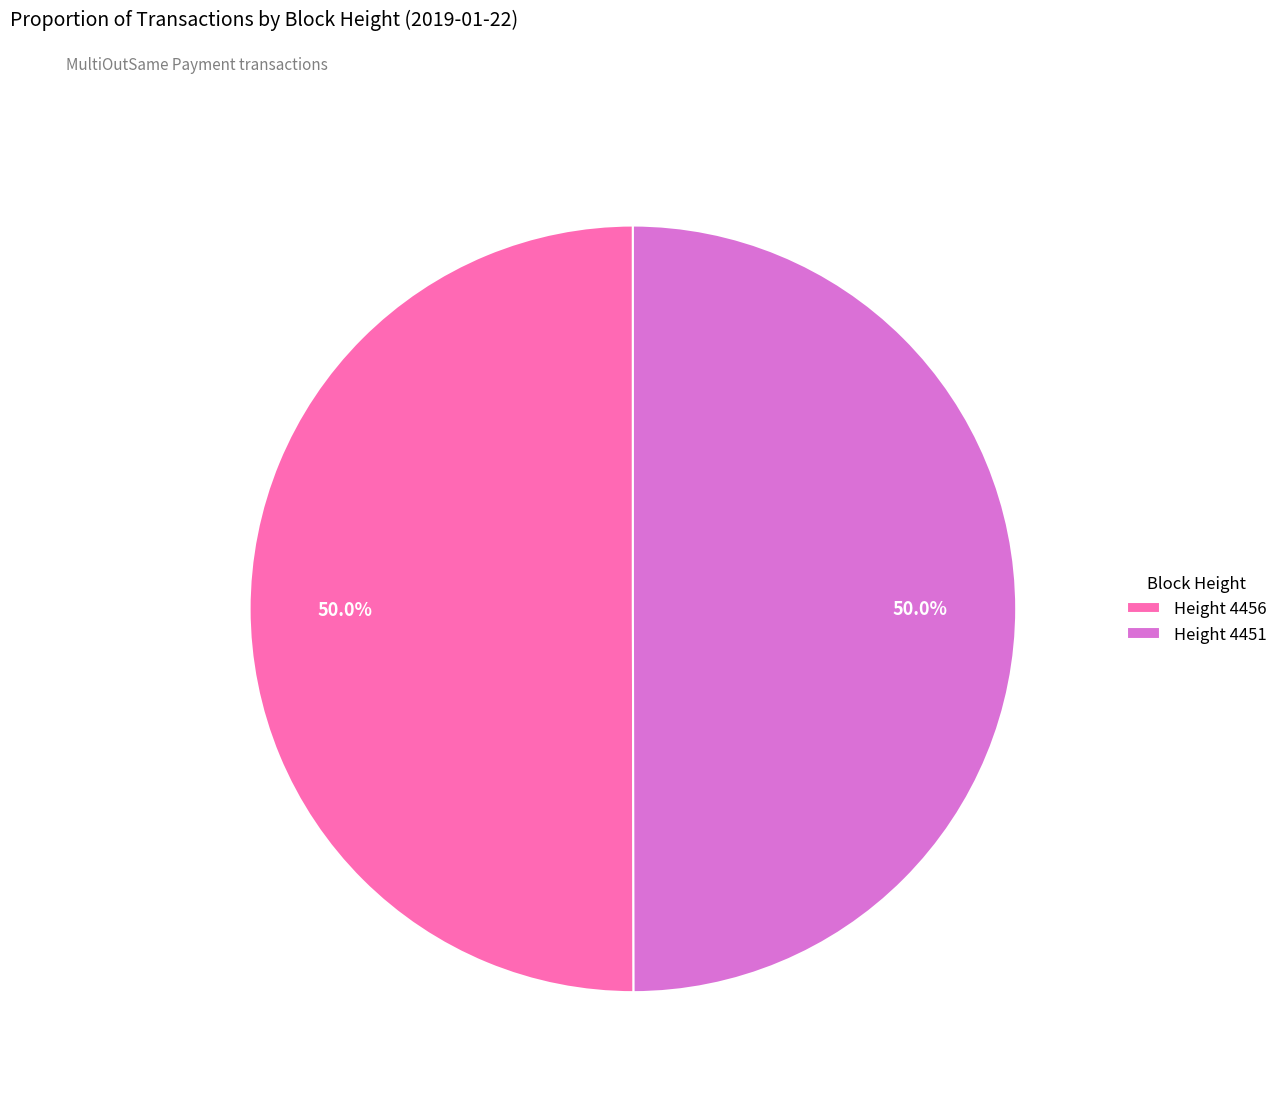

Count the number of slices in the pie.

2